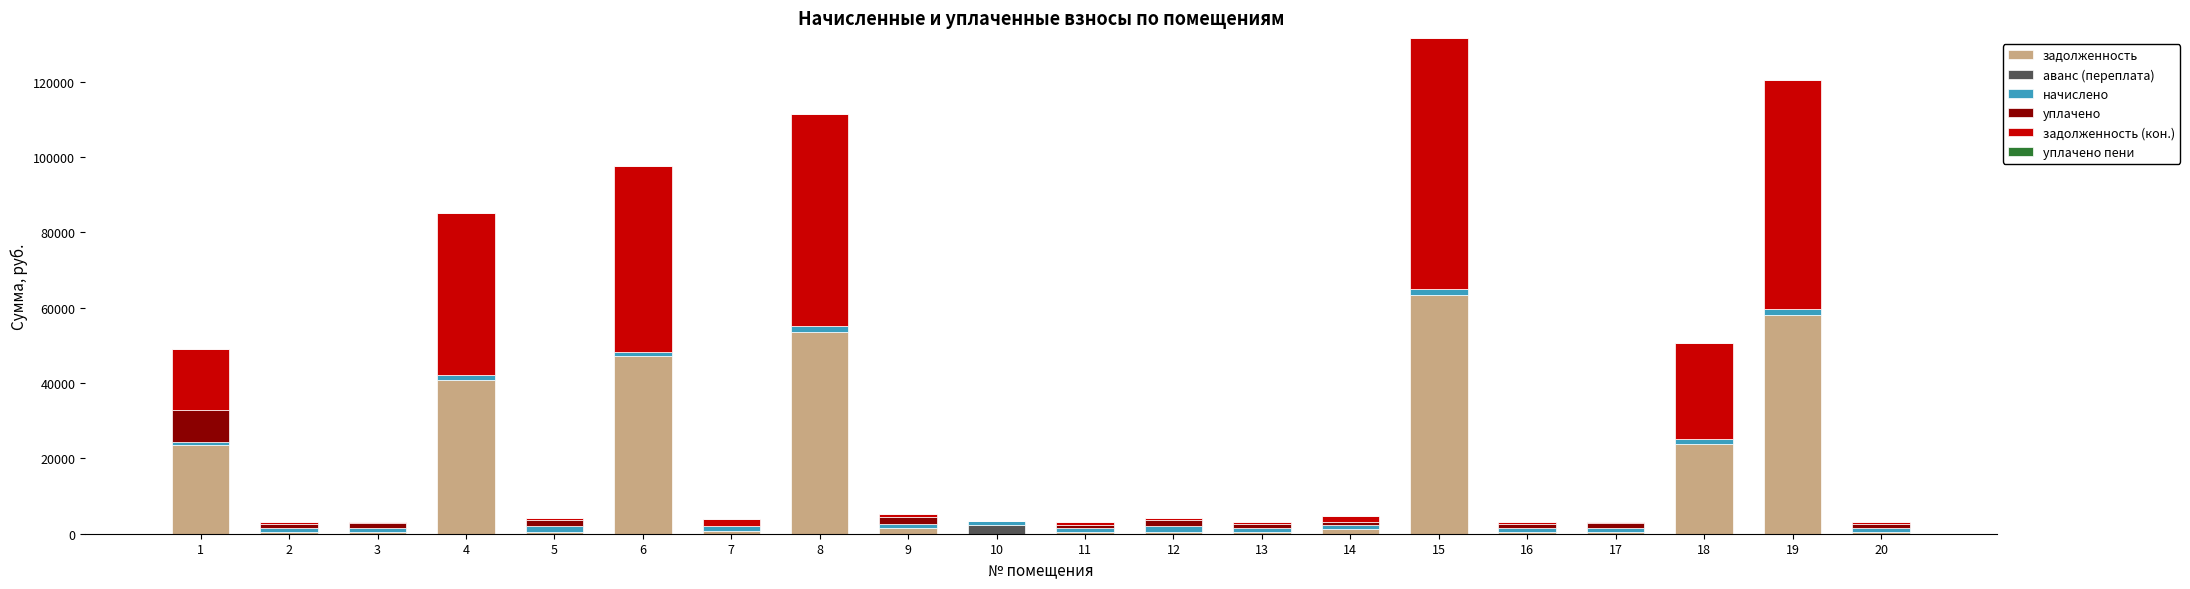

What is the maximum value for задолженность?

63459.6